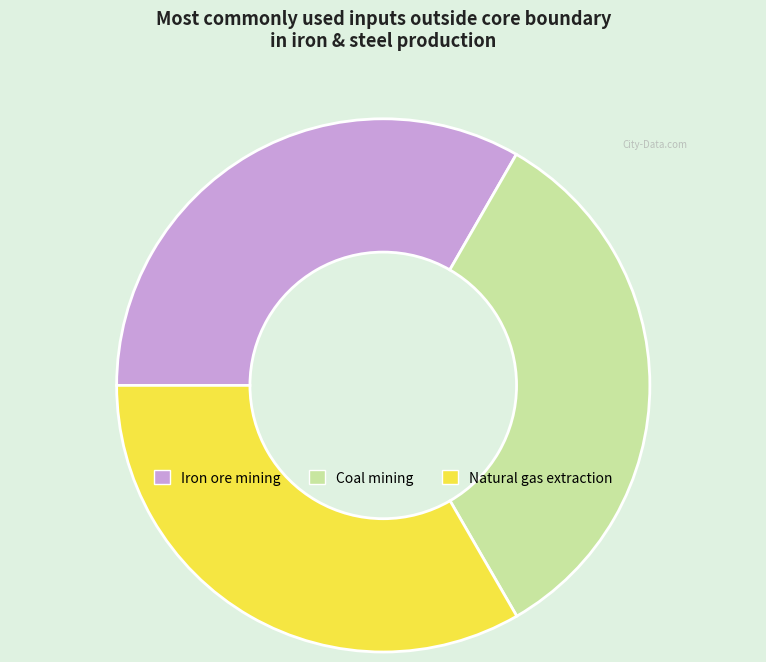

Does Coal mining represent more than half of the total?

No